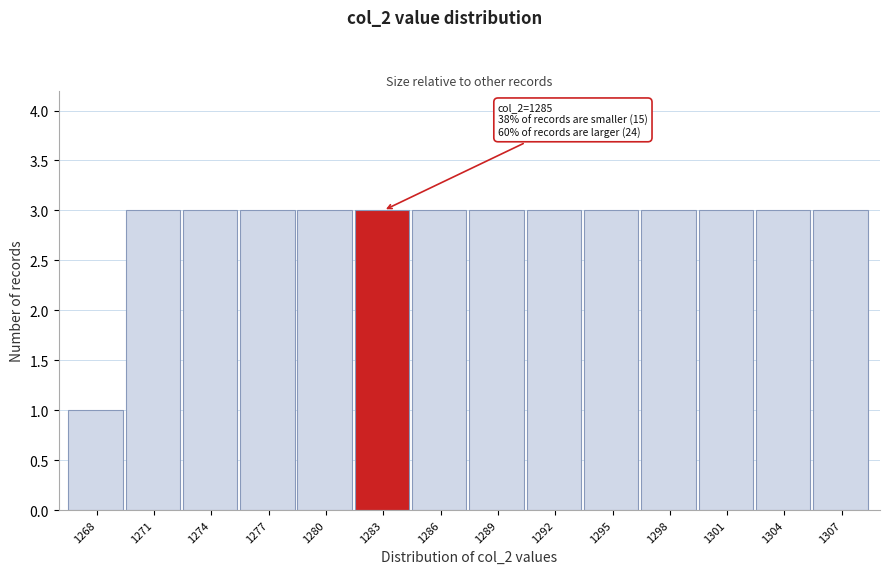

Reading left to right, list all the values displayed in this chart.

1	3	3	3	3	3	3	3	3	3	3	3	3	3